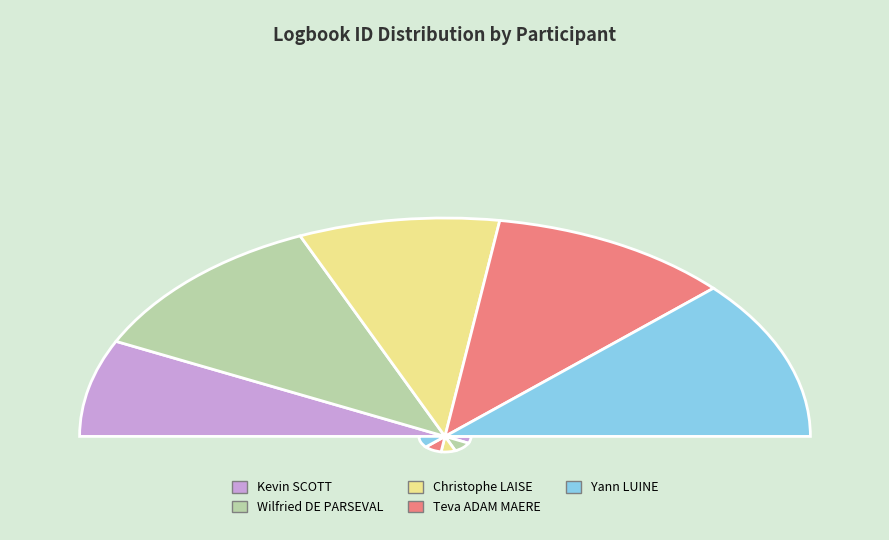

Is there a majority slice in this chart?

No